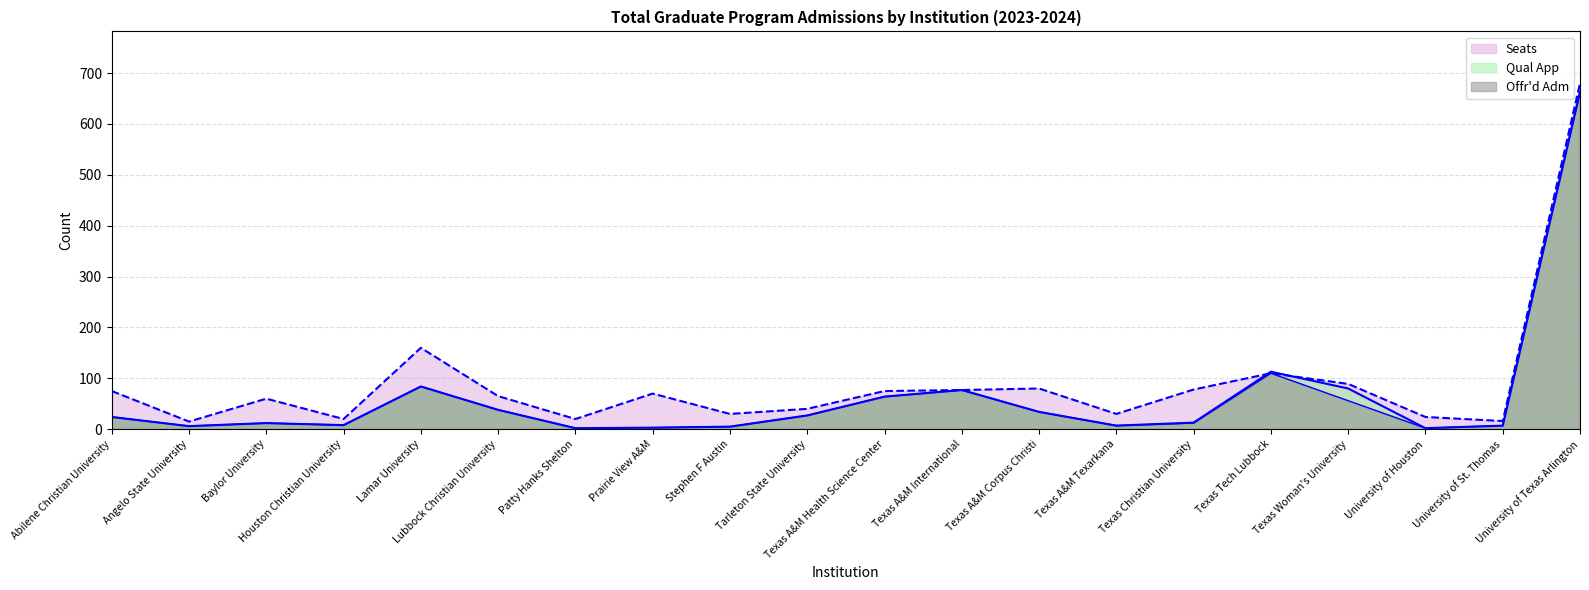

List the labels in order of Seats value, smallest first.

Angelo State University, University of St. Thomas, Houston Christian University, Patty Hanks Shelton, University of Houston, Stephen F Austin, Texas A&M Texarkana, Tarleton State University, Baylor University, Lubbock Christian University, Prairie View A&M, Abilene Christian University, Texas A&M Health Science Center, Texas A&M International, Texas Christian University, Texas A&M Corpus Christi, Texas Woman's University, Texas Tech Lubbock, Lamar University, University of Texas Arlington